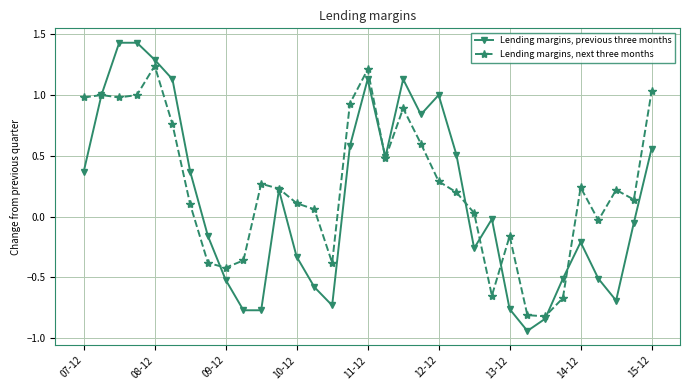

List the series in order of their peak value, highest first.

Lending margins, previous three months, Lending margins, next three months